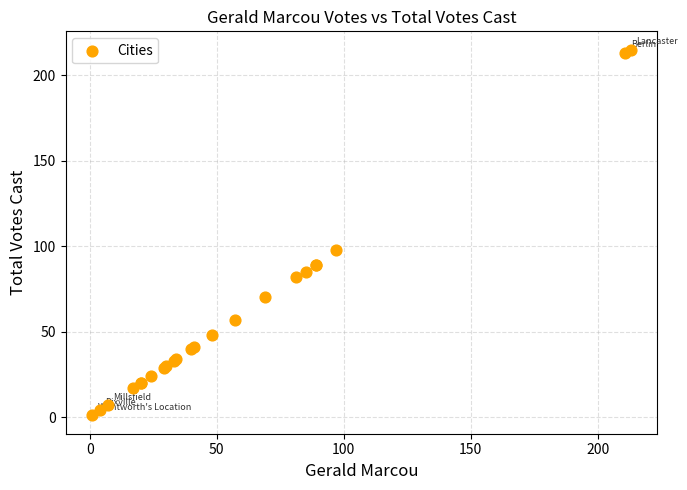

What Y value in the scatter plot is closest to 108?

98